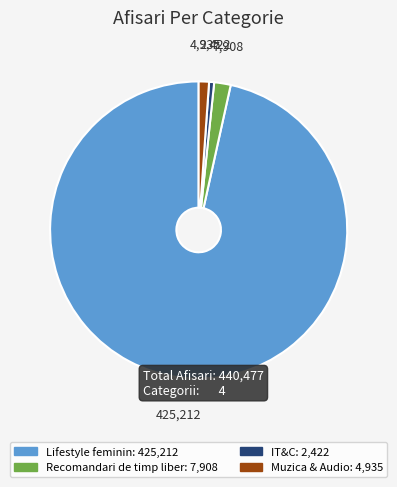

Does Muzica & Audio represent more than half of the total?

No